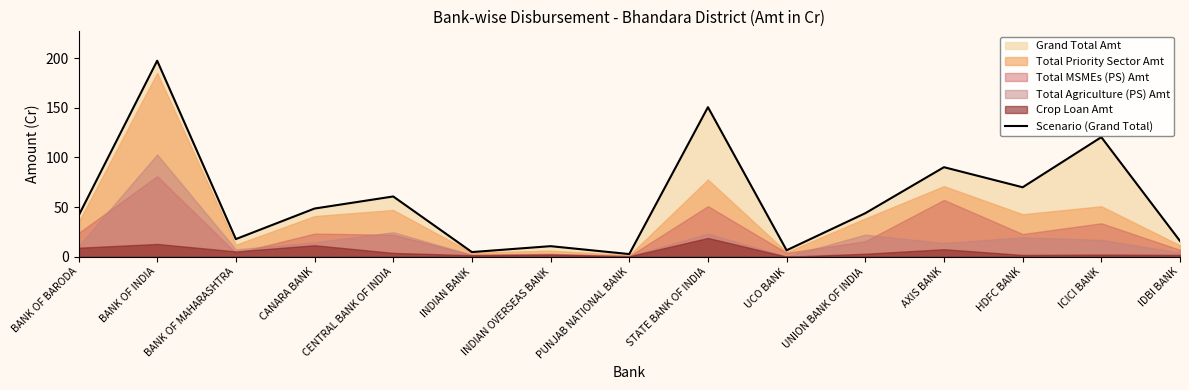

Approximately how many times larger is the value at ICICI BANK compared to CANARA BANK?

2.5